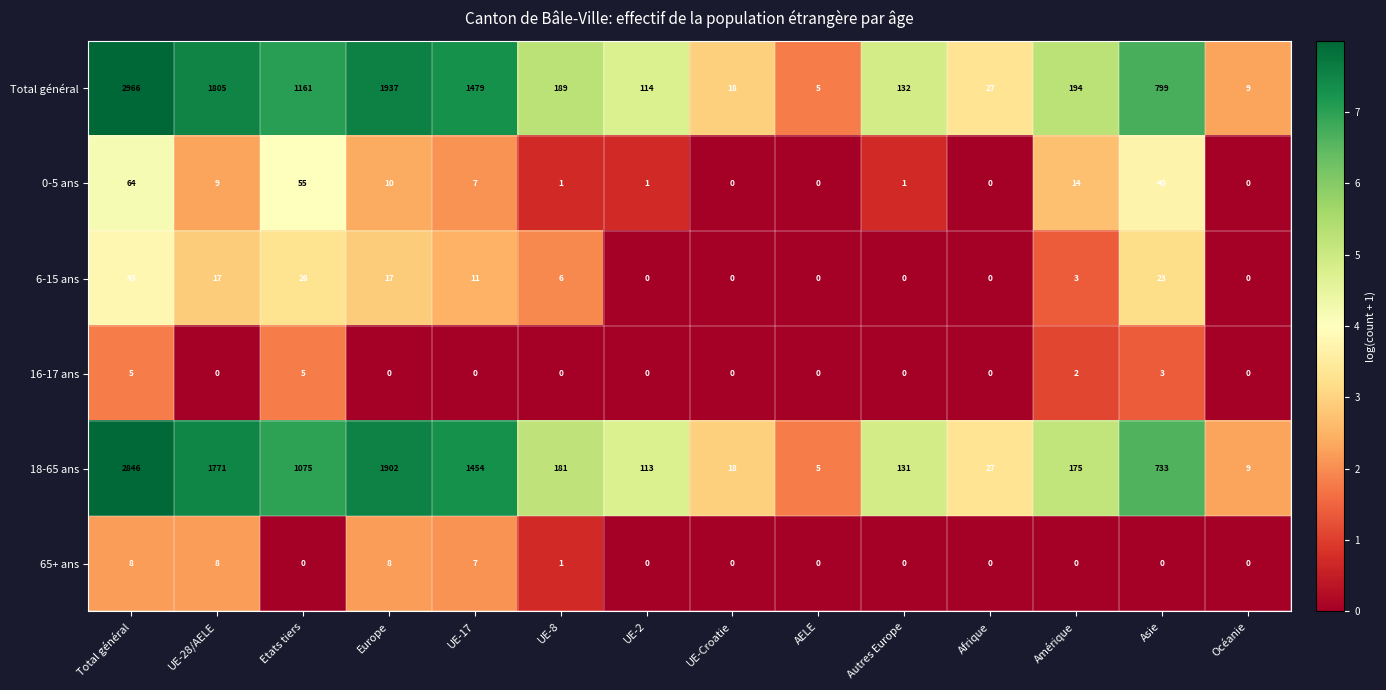

What is the difference between the maximum and second lowest values in the 6-15 ans series?

43